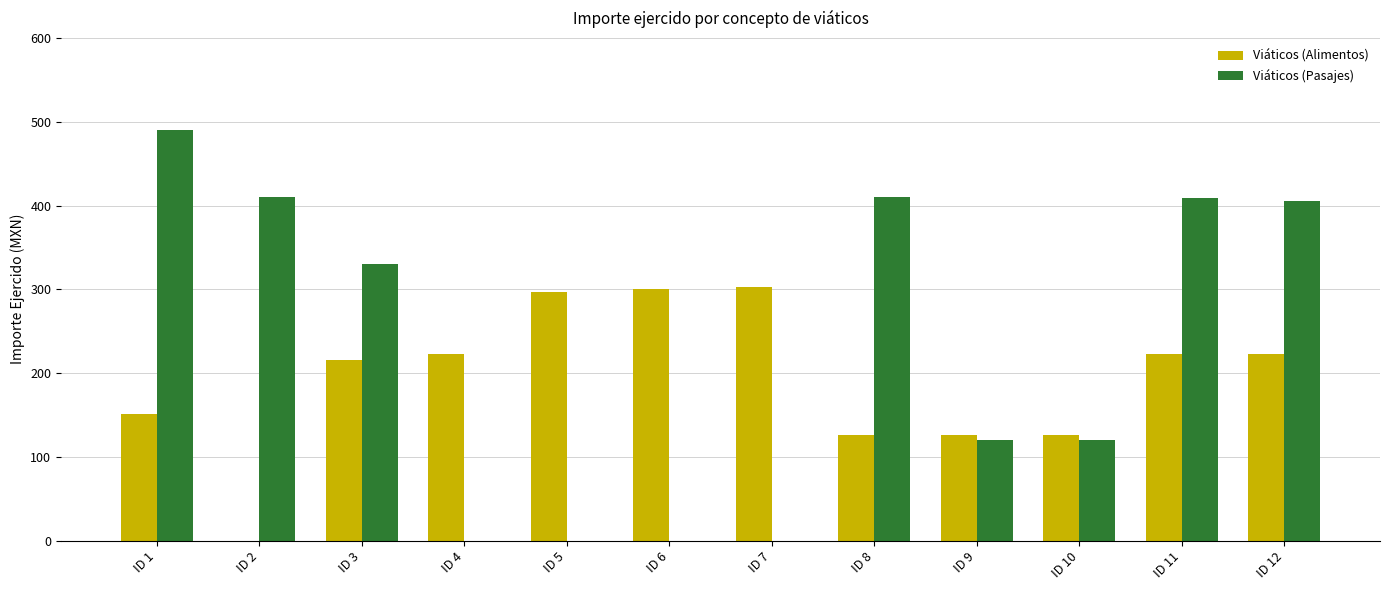

Are the bars horizontal?

No